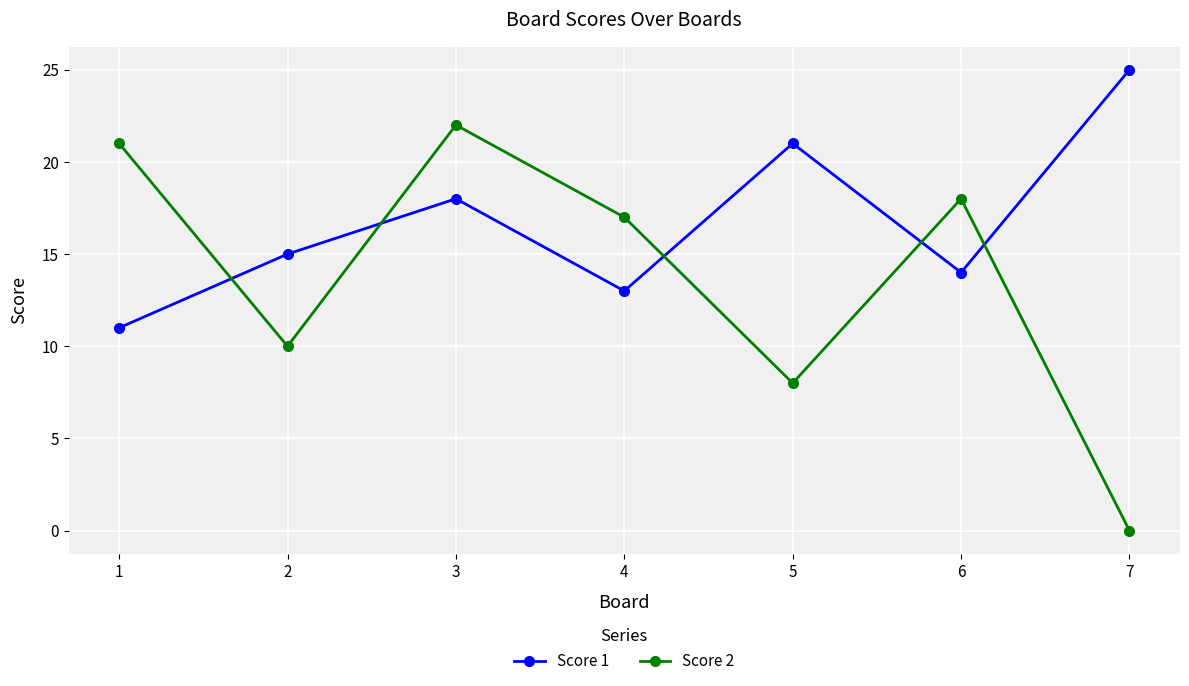

Which series ends up on top after the final intersection of Score 1 and Score 2?

Score 1